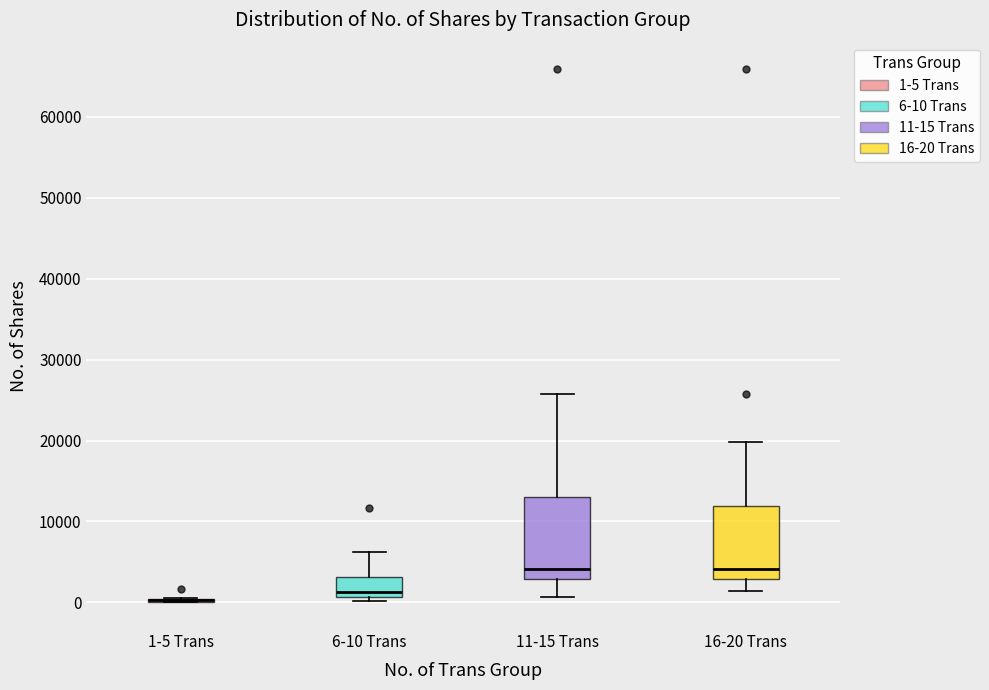

Reading left to right, transcribe this box plot: for each box, give where its median line is, the range the box spans, and where its two whiskers end, as read against the y-axis. The values are not printed on the chart, so give them approximately, as read against the axis.

1-5 Trans: box collapsed to a line at 0, whiskers 0 to 1000
6-10 Trans: median 1000 (just above the box's lower edge), box 1000 to 3000, whiskers 0 to 6000
11-15 Trans: median 4000, box 3000 to 13000, whiskers 1000 to 26000
16-20 Trans: median 4000, box 3000 to 12000, whiskers 1000 to 20000